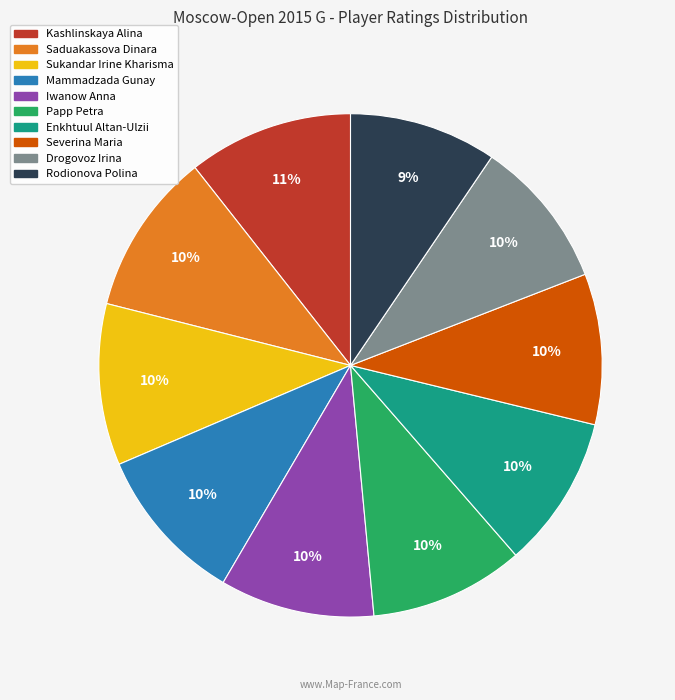

How many segments does this pie chart have?

10